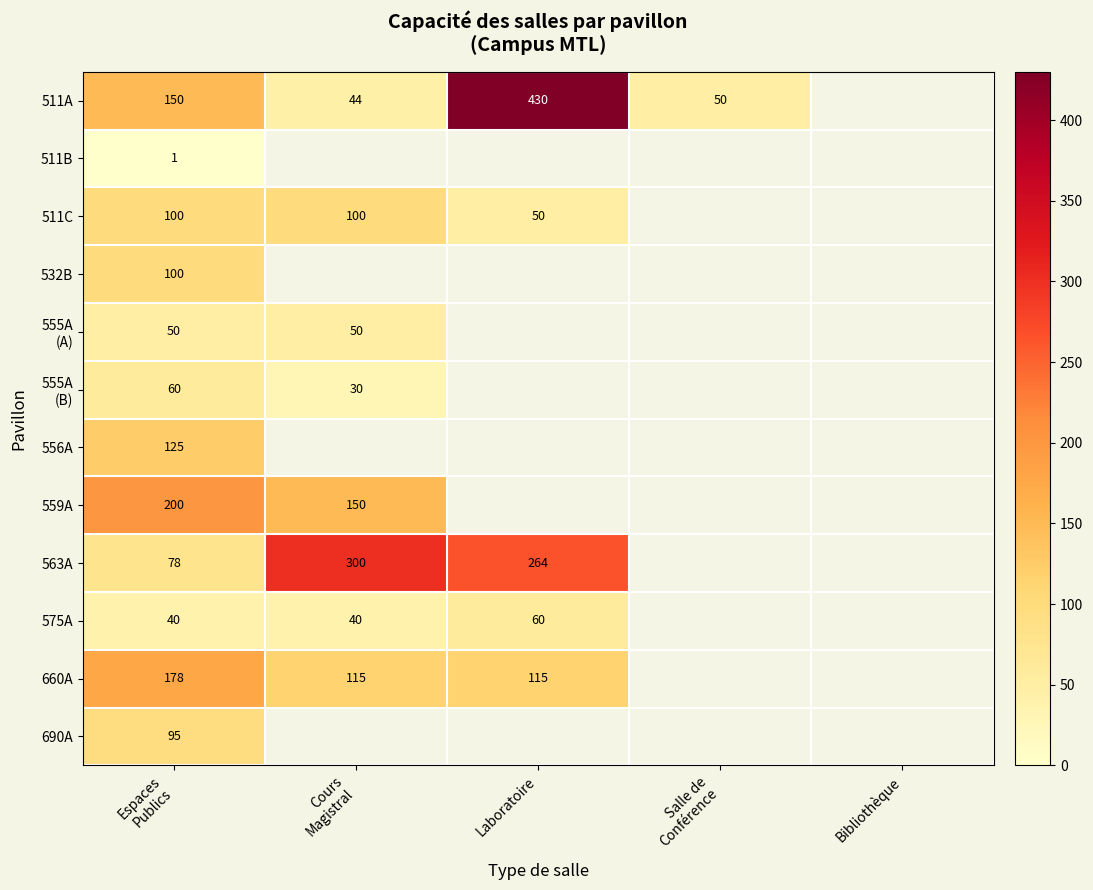

Which series has the largest range (max minus min)?

511A